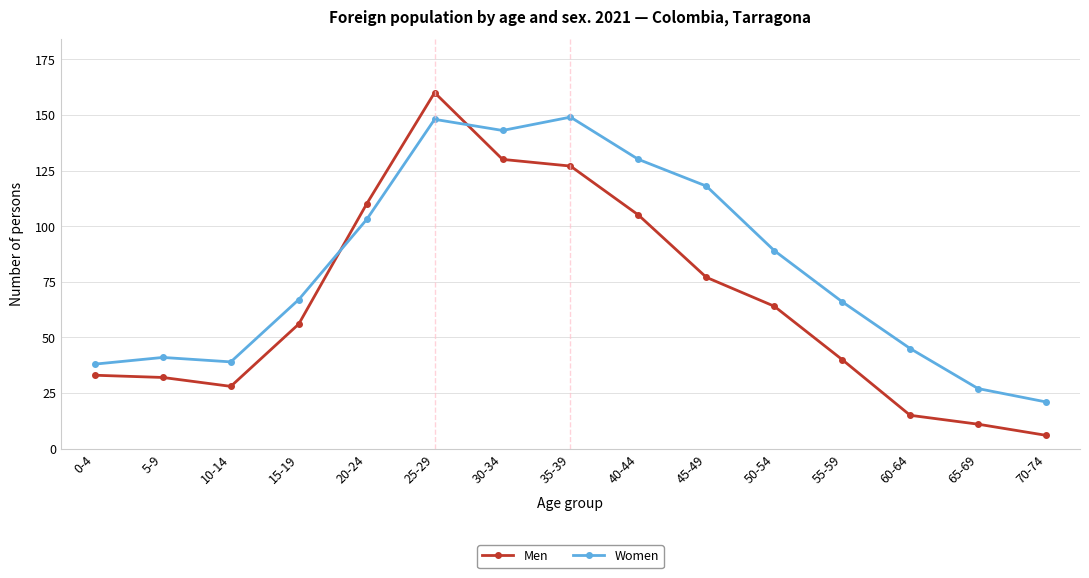

At which label does Men reach its minimum?

70-74